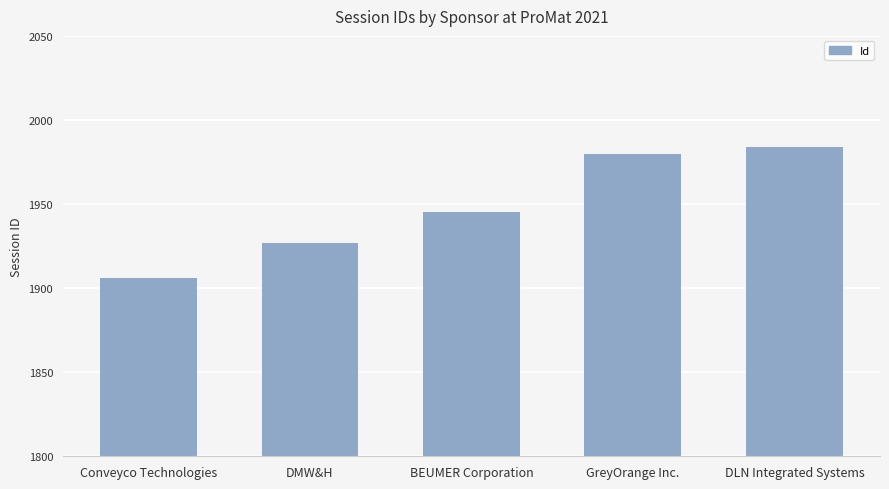

Rank the categories by value from lowest to highest.

Conveyco Technologies, DMW&H, BEUMER Corporation, GreyOrange Inc., DLN Integrated Systems